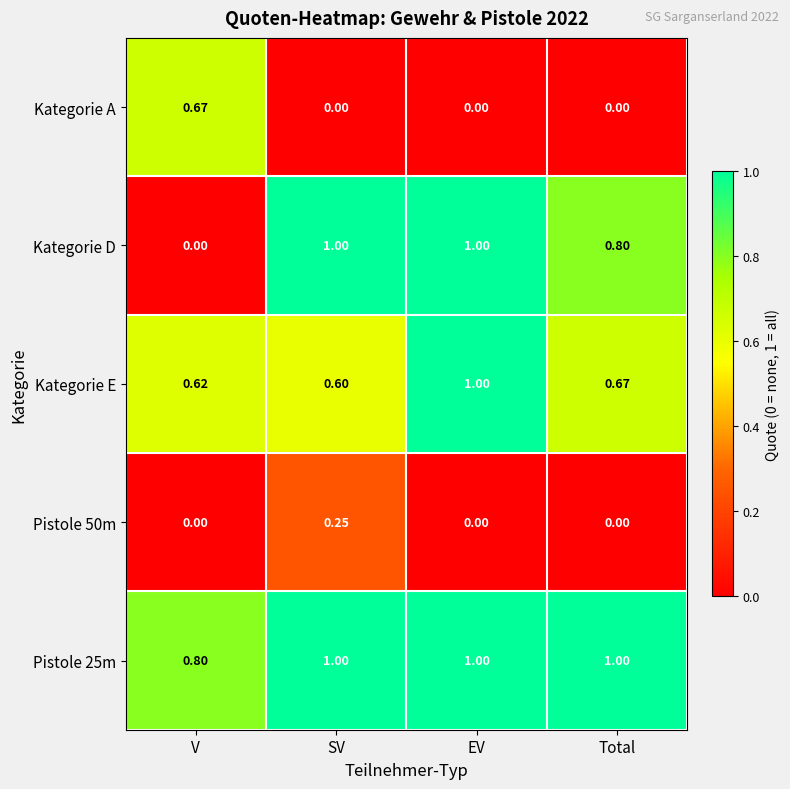

At which category is the sum across all series the highest?

EV